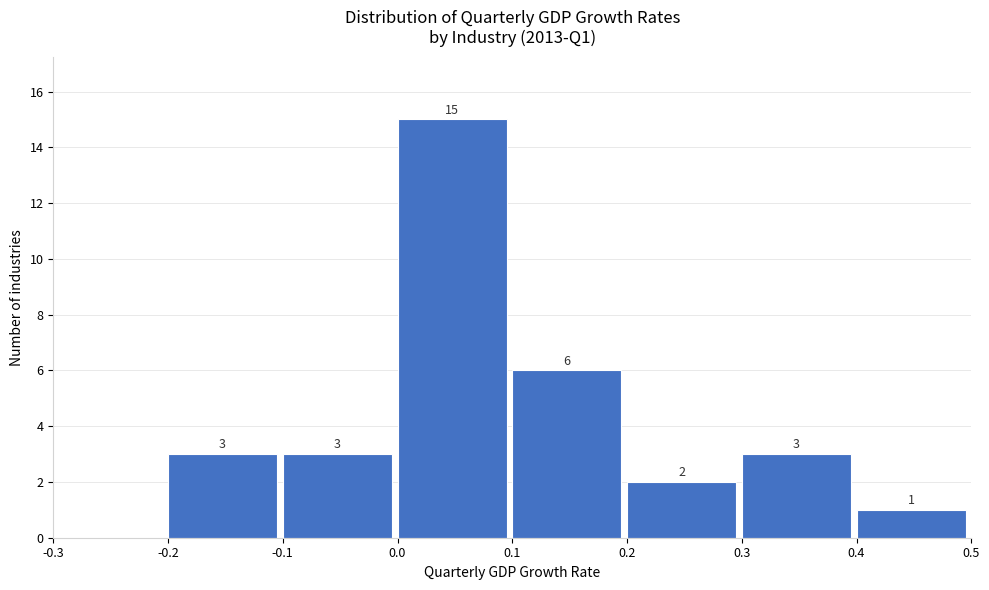

Over which range of the x-axis is the bar tallest?

0.0 to 0.1